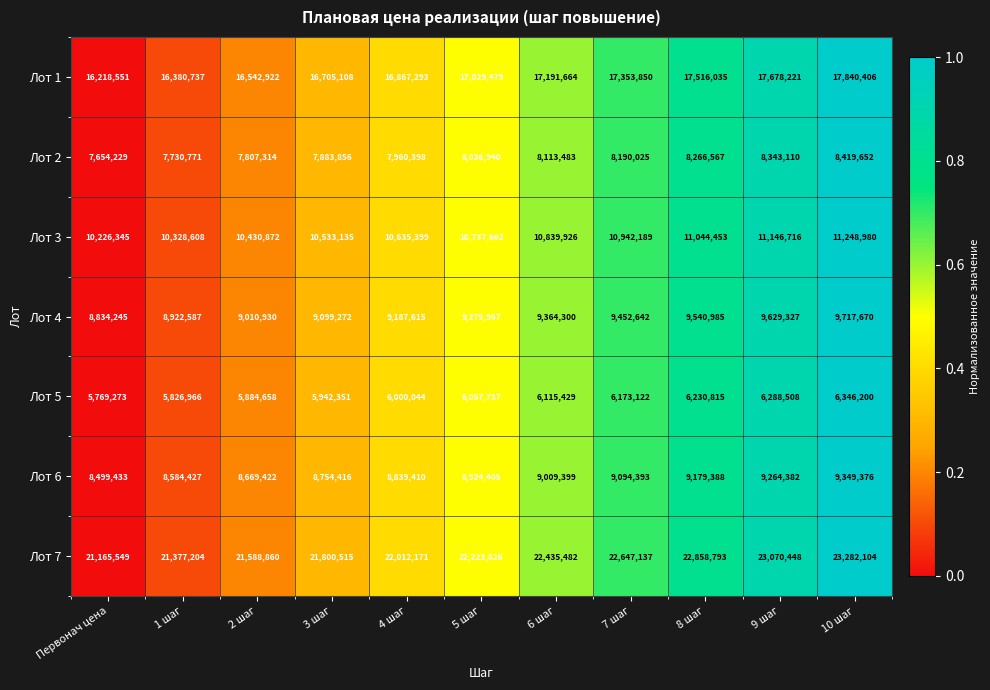

The value of Лот 2 at 8 шаг is 4476796. True or false?

False